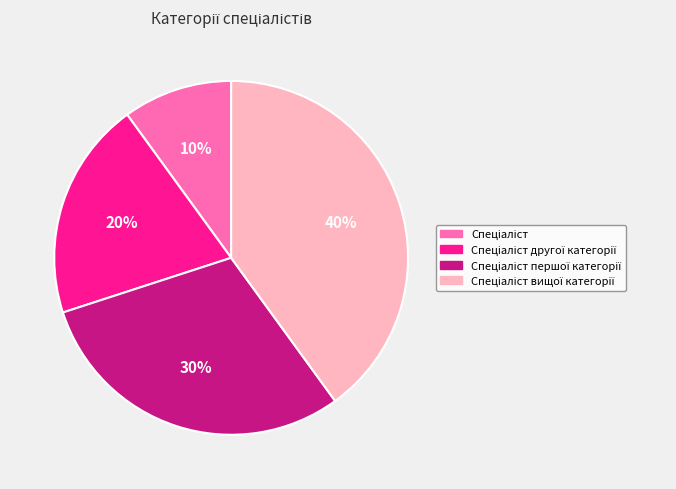

Does any single category account for the majority?

No